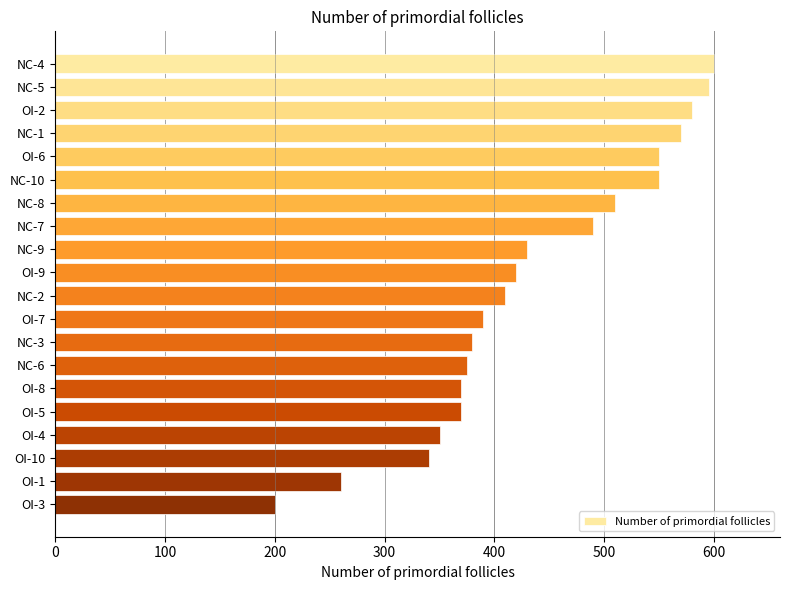

Does the chart contain stacked bars?

No